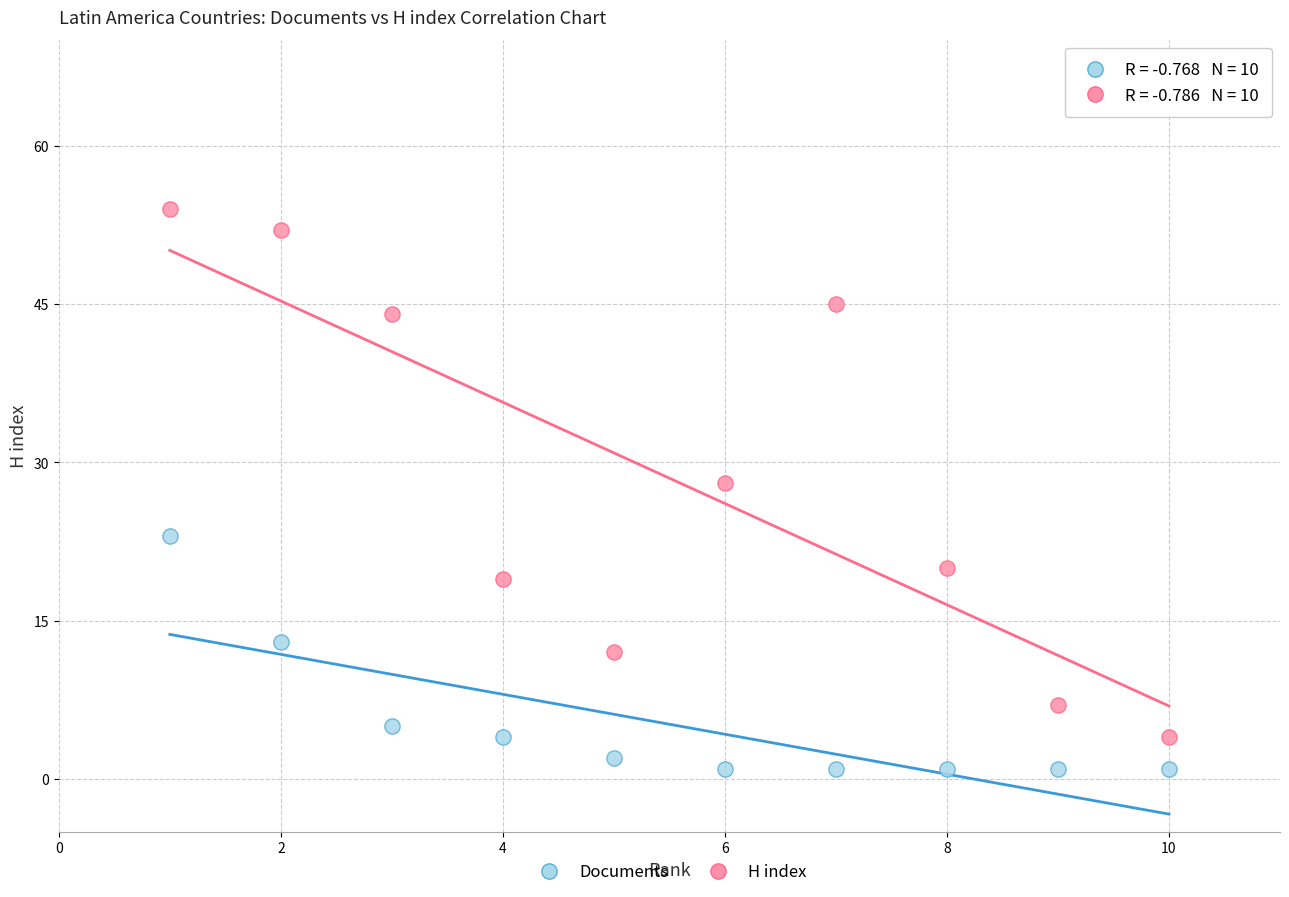

In the H index series, what Y value is closest to 29?

28